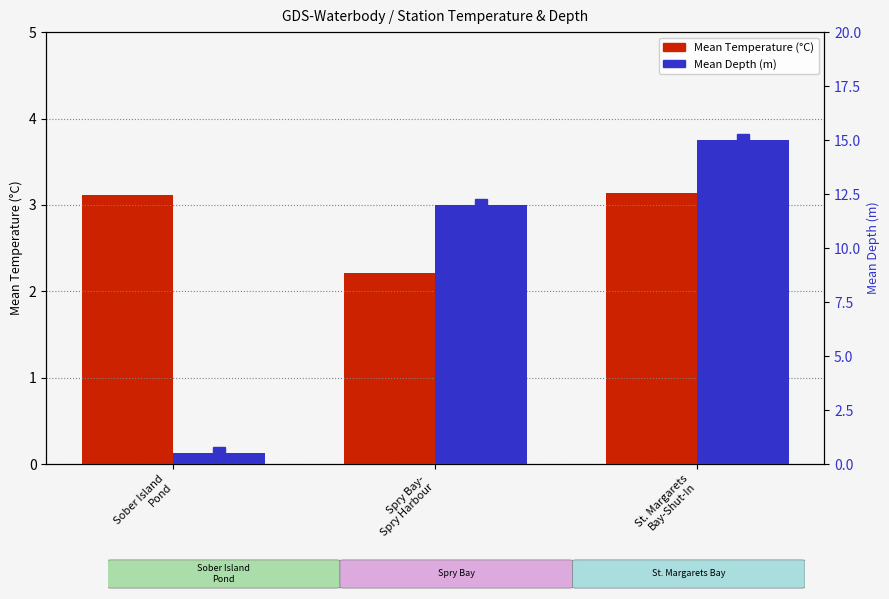

What is the difference between the maximum and minimum values in the Mean Depth (m) series?

14.5